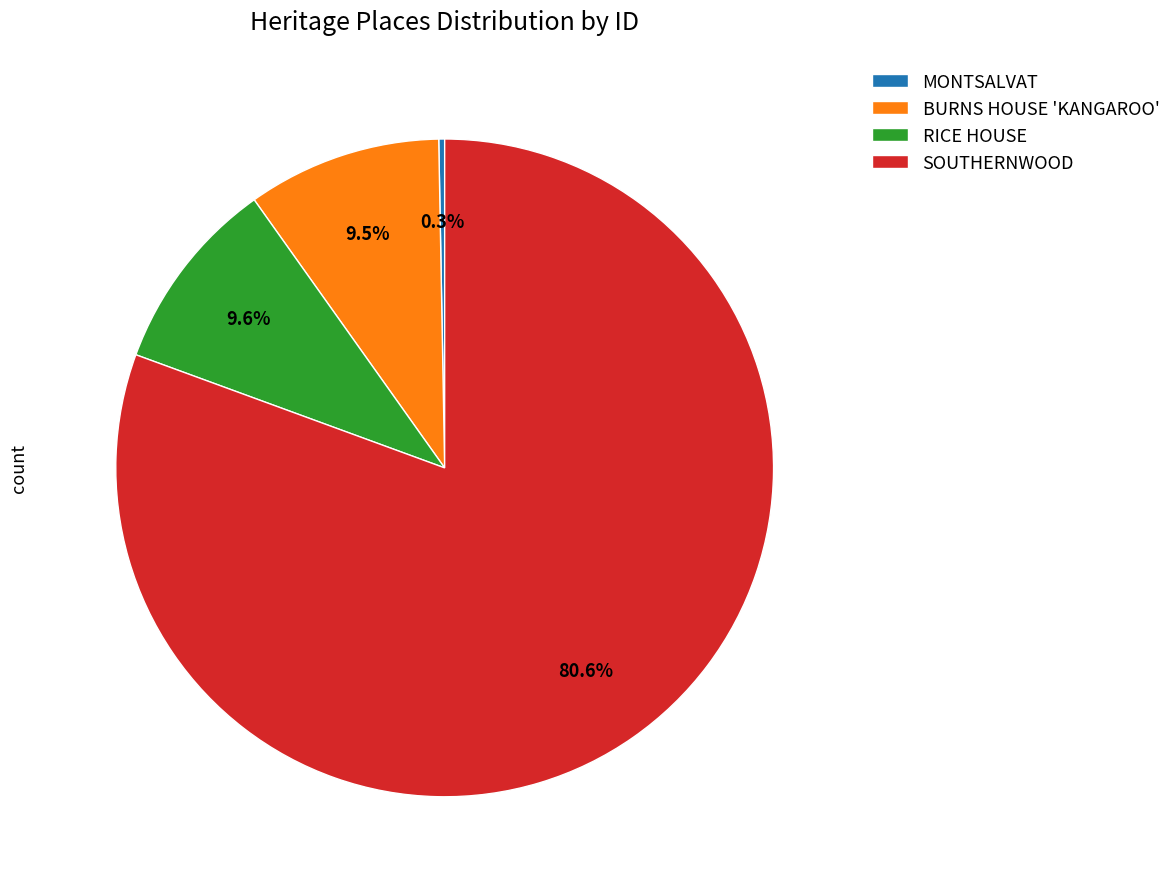

Is the sum of MONTSALVAT and SOUTHERNWOOD greater than half?

Yes